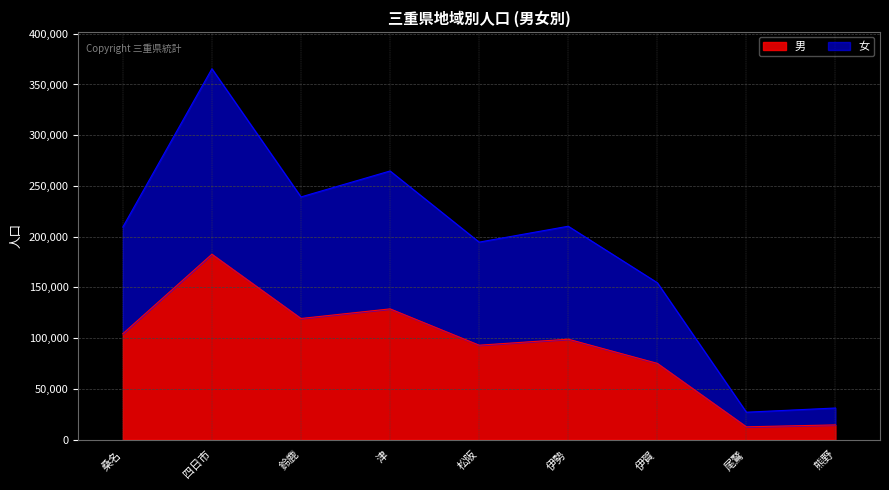

Reading left to right, what are the values for 男?

104361	182684	119383	128842	93051	98971	75141	12613	14505